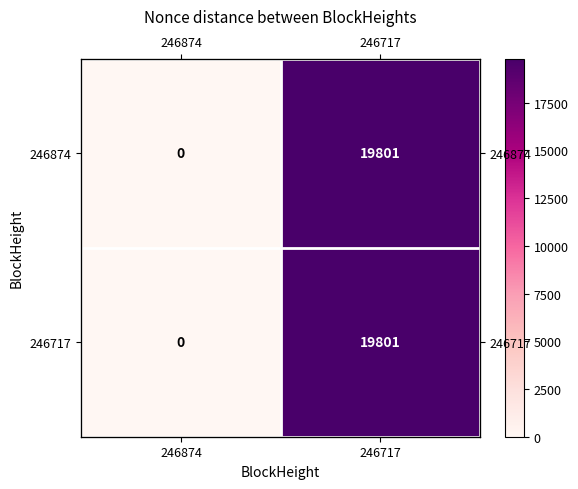

How many series are shown in this chart?

2